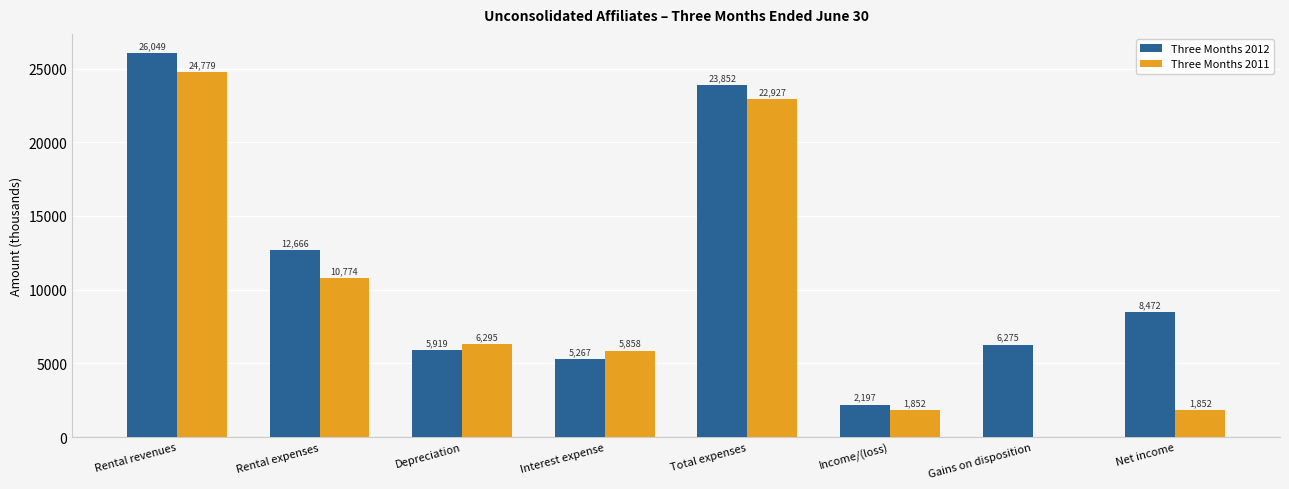

How many groups of bars are there?

8